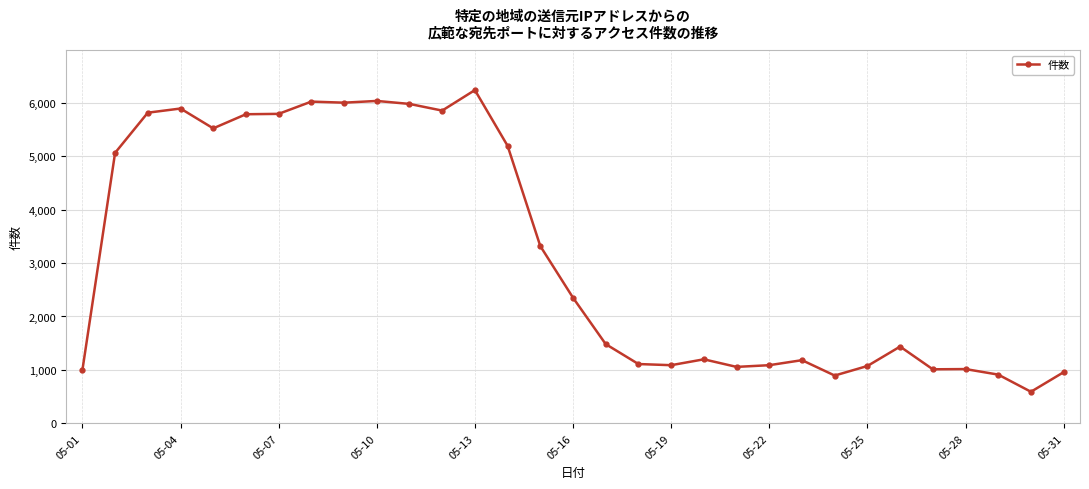

True or false: the data has more than 1 interior local peaks.

True